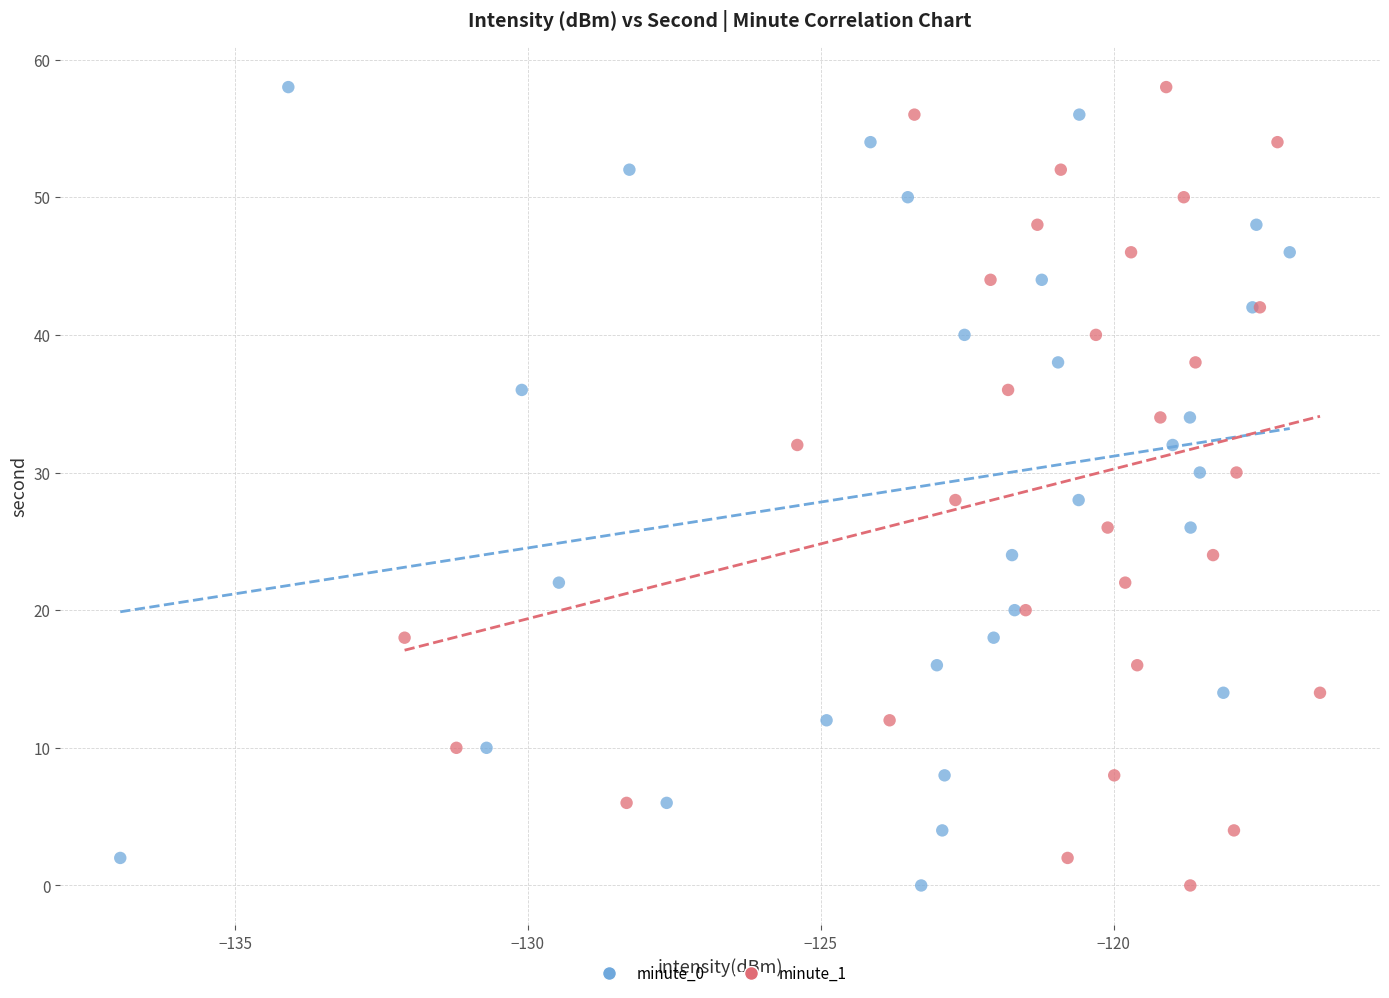

What are all the series names shown in the legend?

minute_0, minute_1